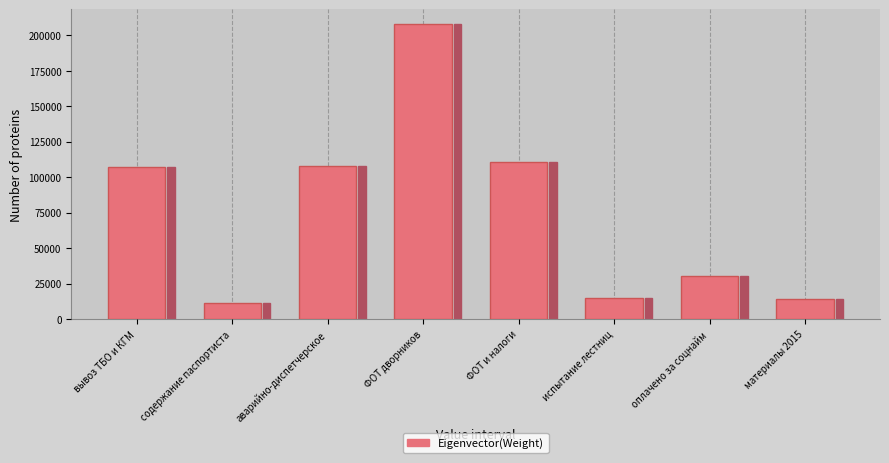

Which label corresponds to the largest value in the chart?

ФОТ дворников